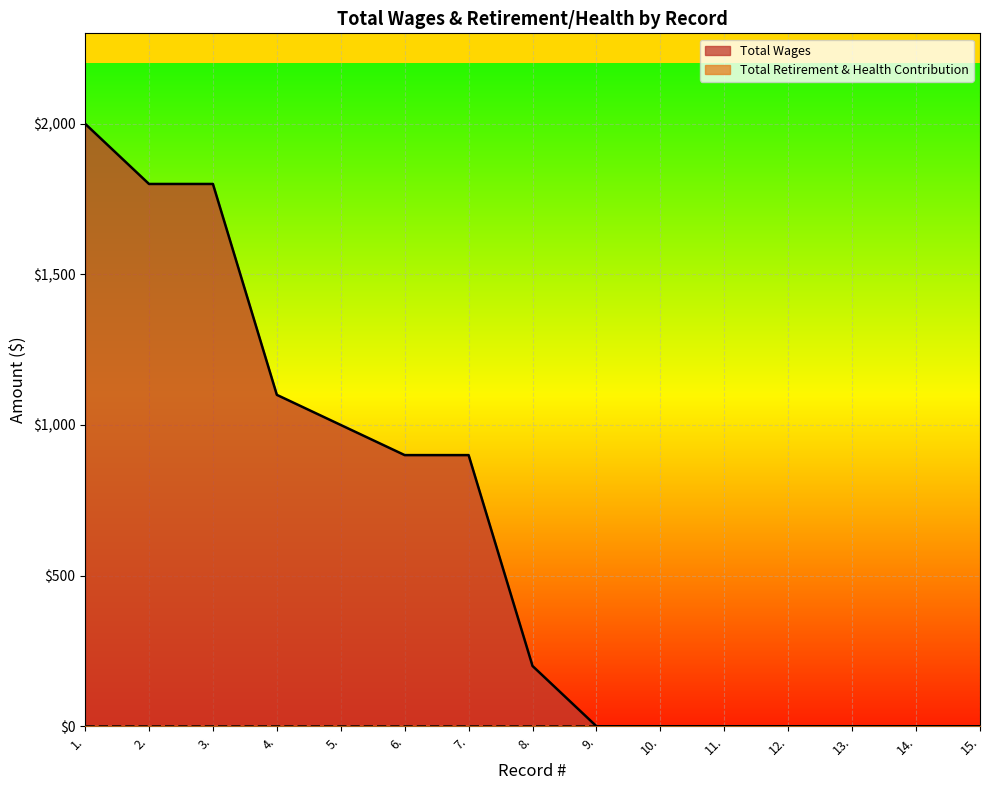

What is the label of the 7th point from the right?

9.